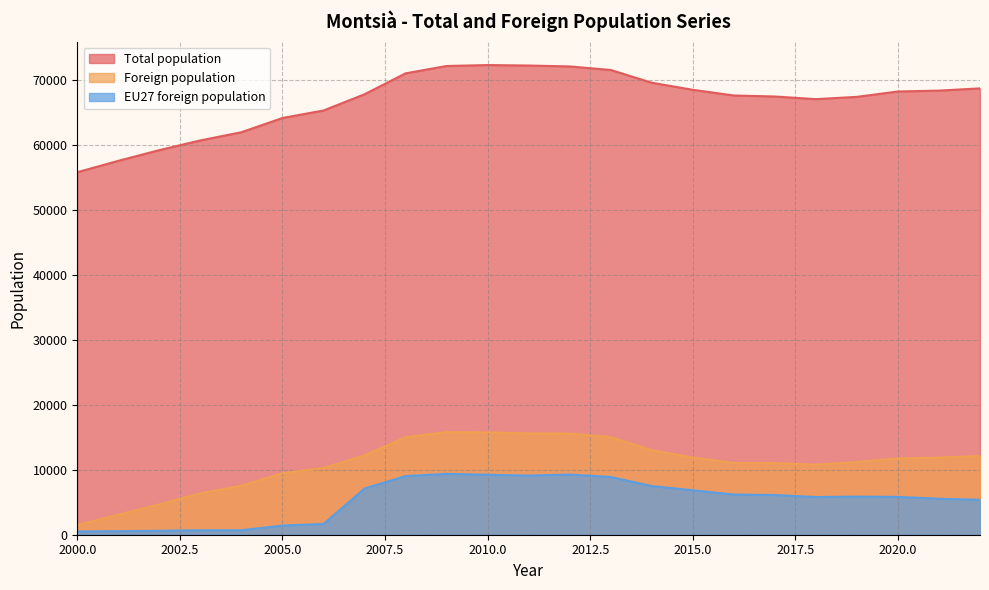

Which series has the largest total across all categories?

Total population